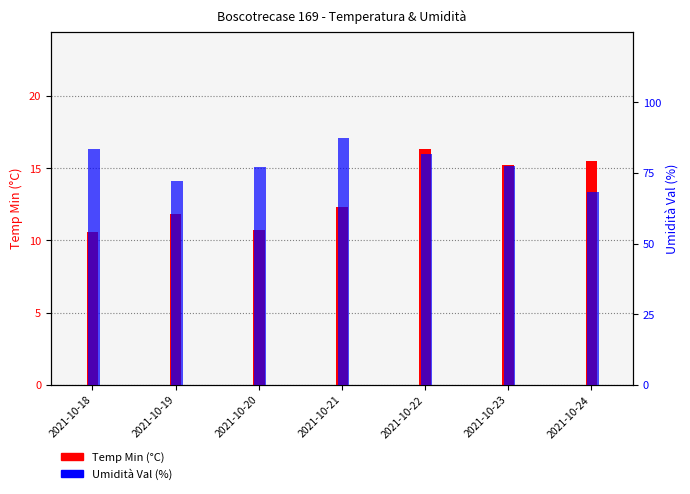

Which series has the largest total across all categories?

Umidità Val (%)